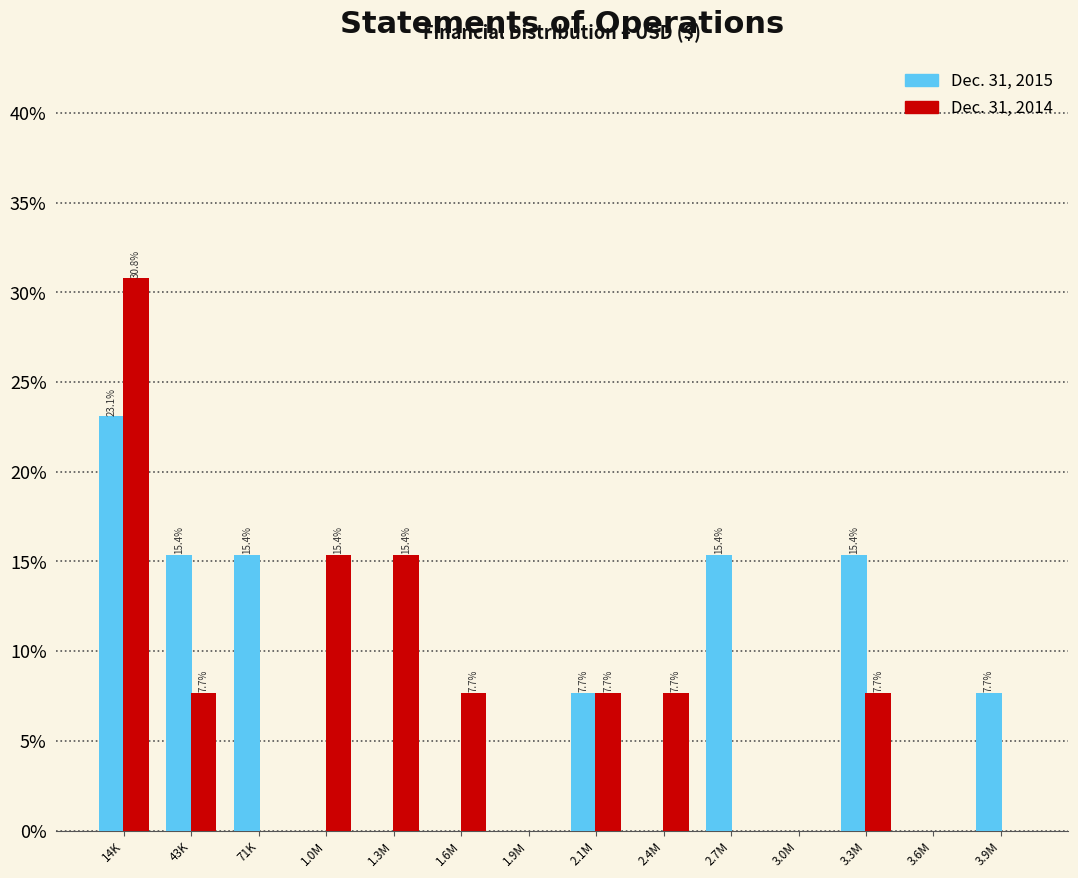

Reading left to right, list all the values displayed in this chart.

Dec. 31, 2015: 14K=23.1	43K=15.4	71K=15.4	1.0M=0.0	1.3M=0.0	1.6M=0.0	1.9M=0.0	2.1M=7.7	2.4M=0.0	2.7M=15.4	3.0M=0.0	3.3M=15.4	3.6M=0.0	3.9M=7.7
Dec. 31, 2014: 14K=30.8	43K=7.7	71K=0.0	1.0M=15.4	1.3M=15.4	1.6M=7.7	1.9M=0.0	2.1M=7.7	2.4M=7.7	2.7M=0.0	3.0M=0.0	3.3M=7.7	3.6M=0.0	3.9M=0.0